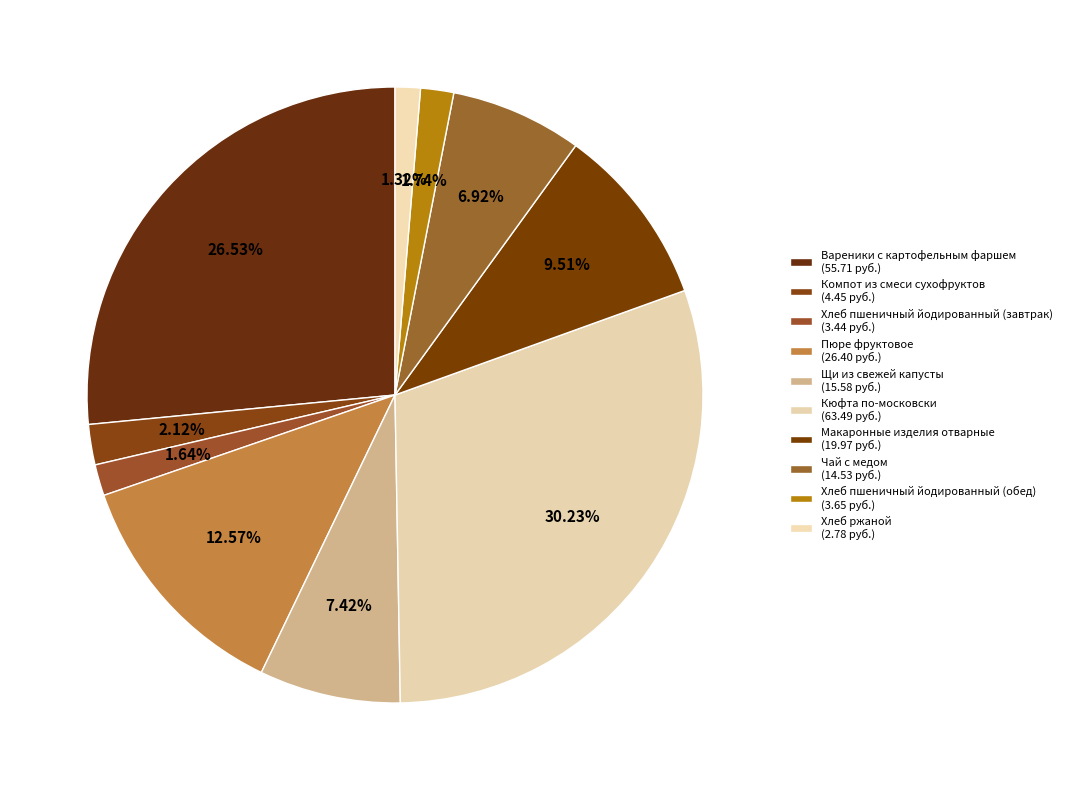

The Вареники с картофельным фаршем slice represents 27% of the pie. True or false?

True